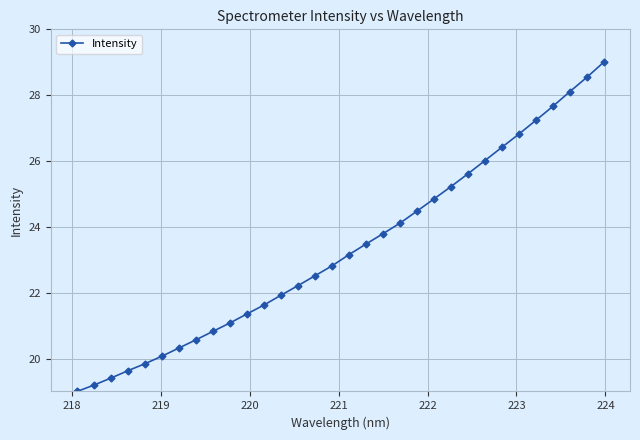

Does the chart have visible grid lines?

Yes